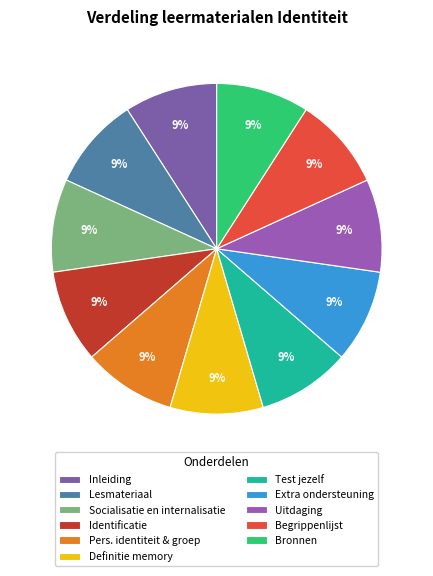

How many segments does this pie chart have?

11